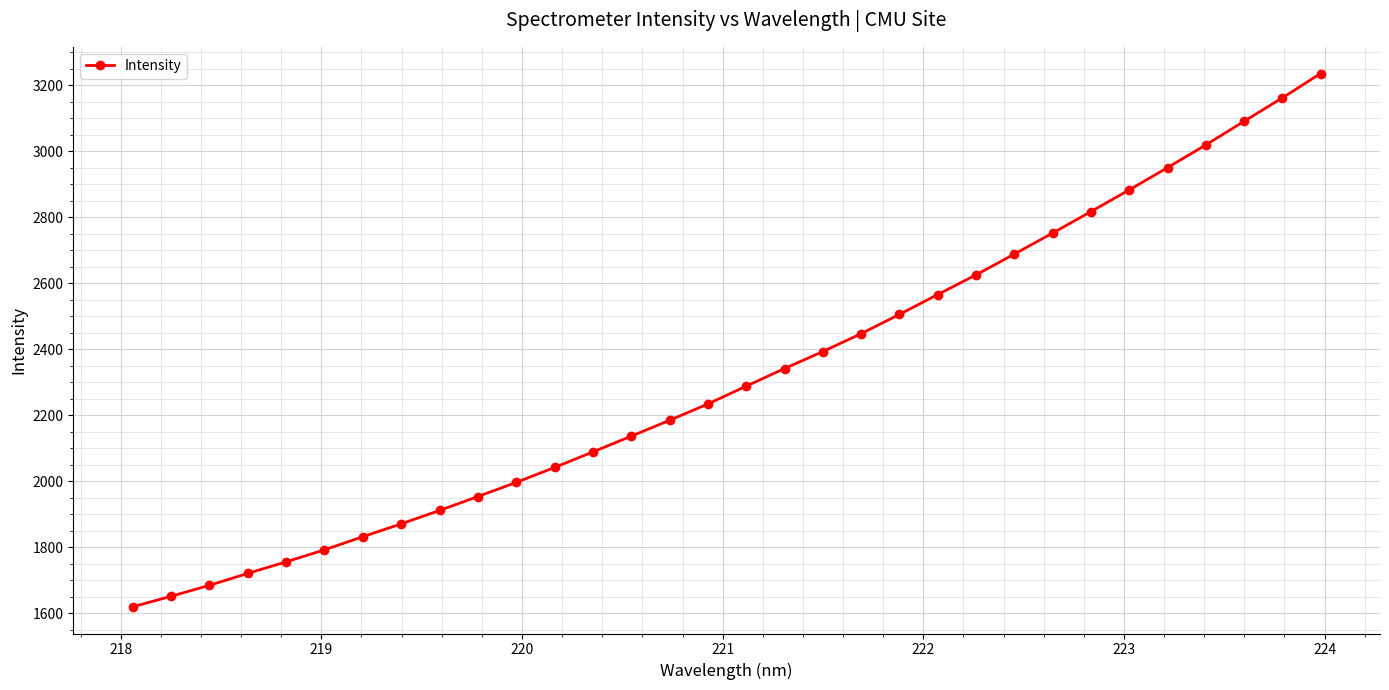

What is the value of the 16th point from the left?

2234.2